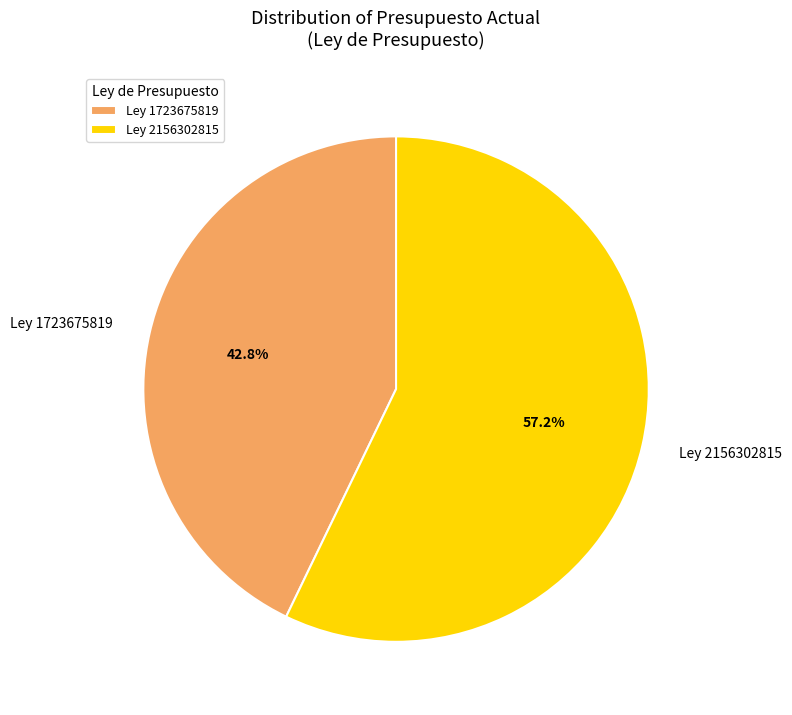

What percentage is NOT represented by Ley 1723675819?

57.2%